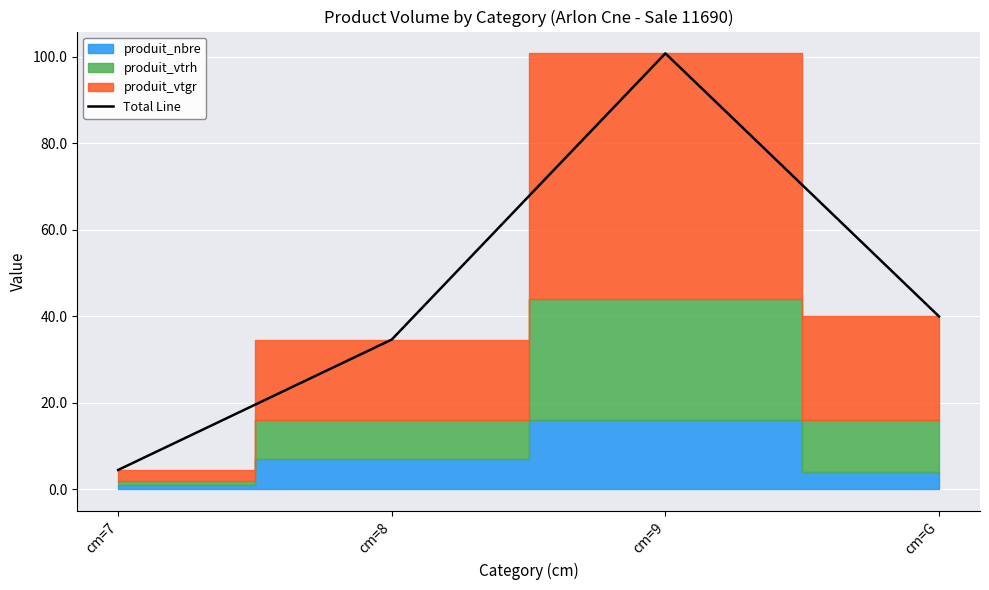

How many data points are less than 39?

2